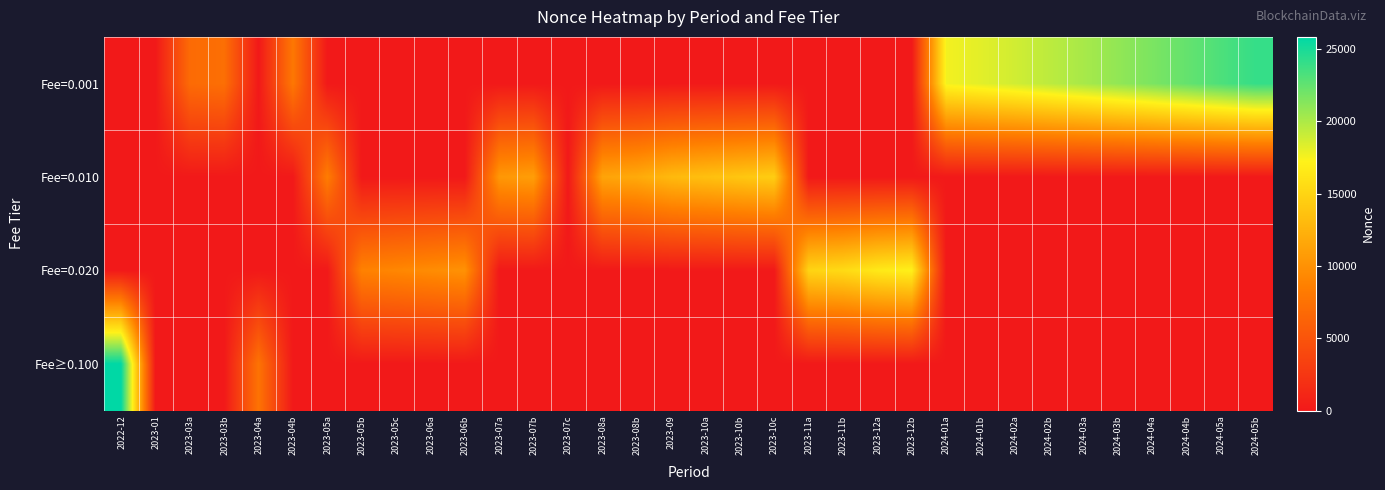

Which series has the largest total across all categories?

Fee=0.001